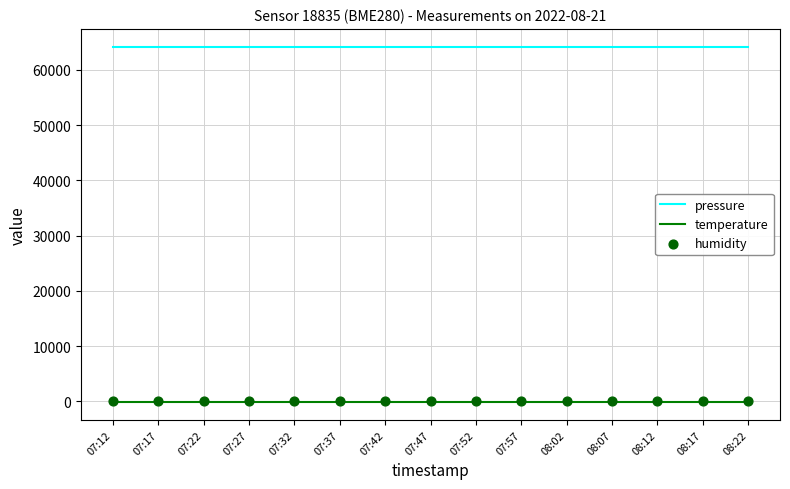

Which series contains the highest Y value?

pressure